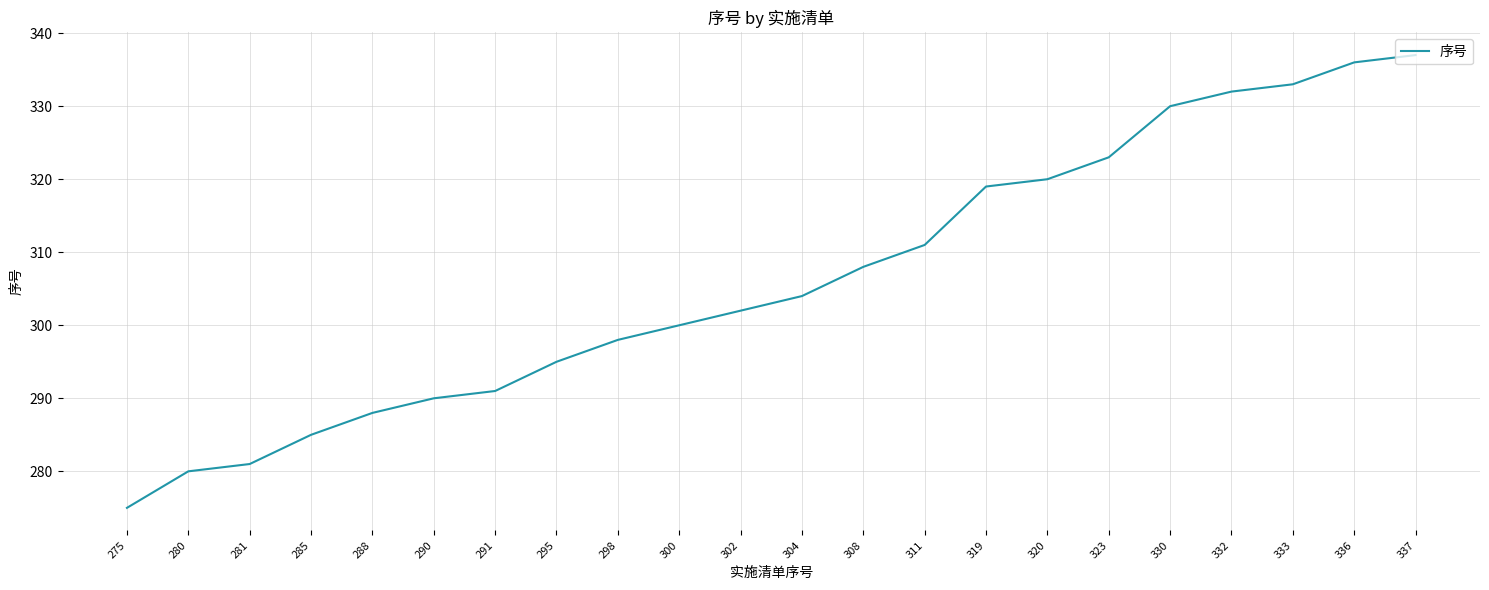

Approximately how many times larger is the value at 304 compared to 300?

1.0